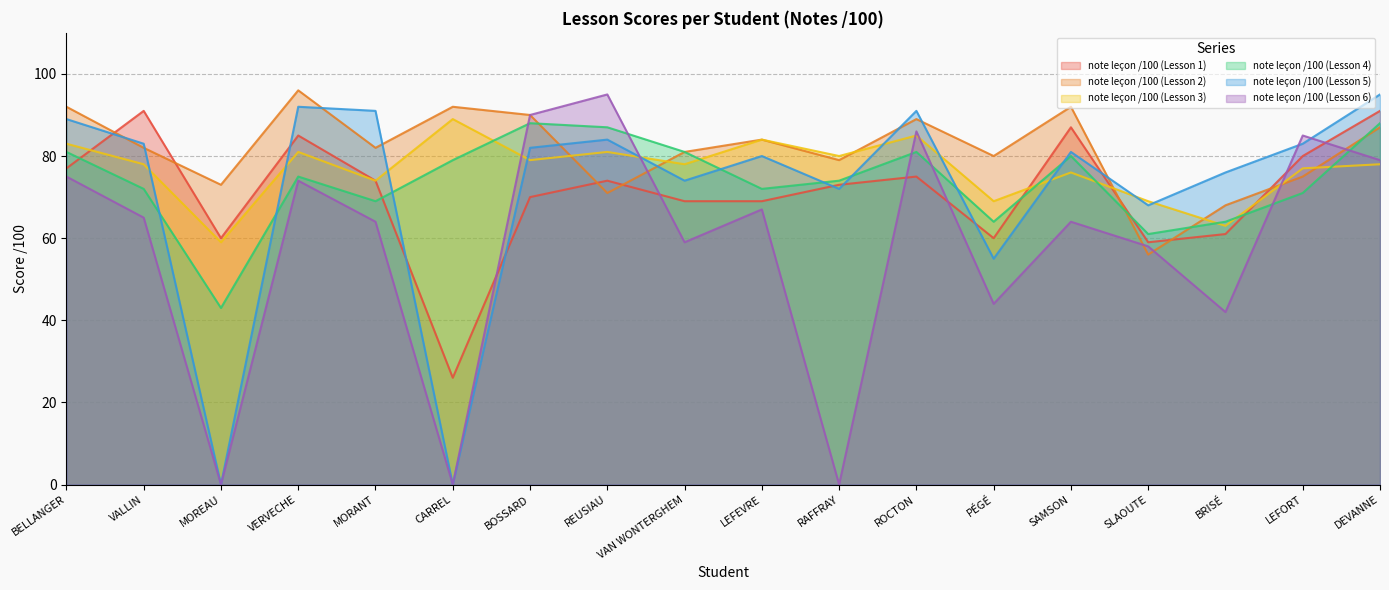

The note leçon /100 (Lesson 6) series shows 27 at PÉGÉ. True or false?

False